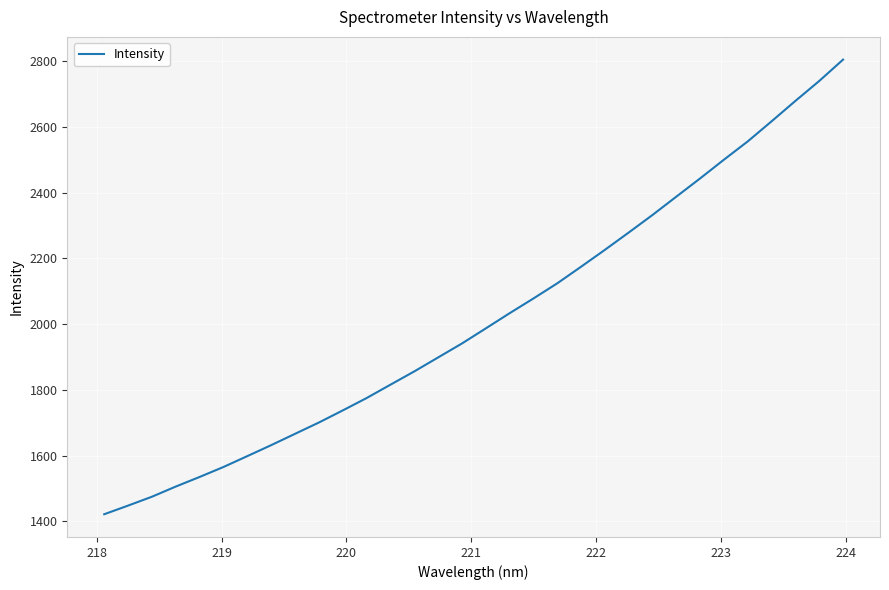

What is the minimum value shown in the chart?

1421.2